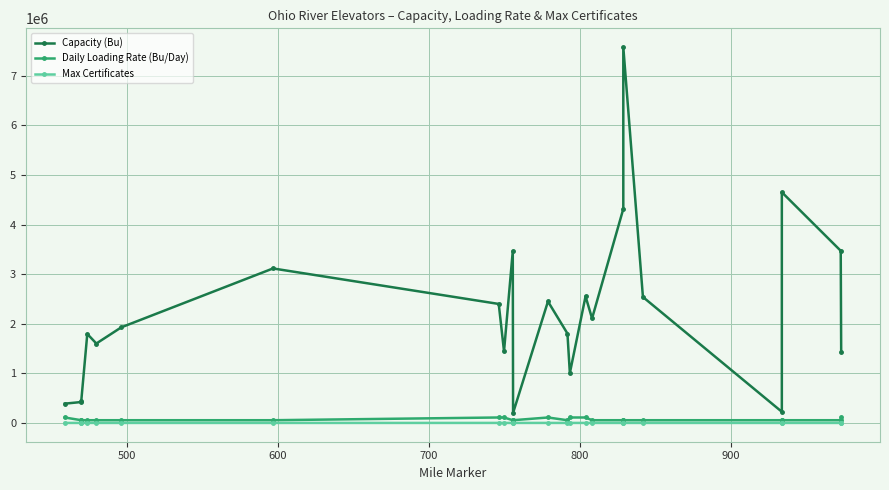

What is the average value of the Max Certificates series?

287